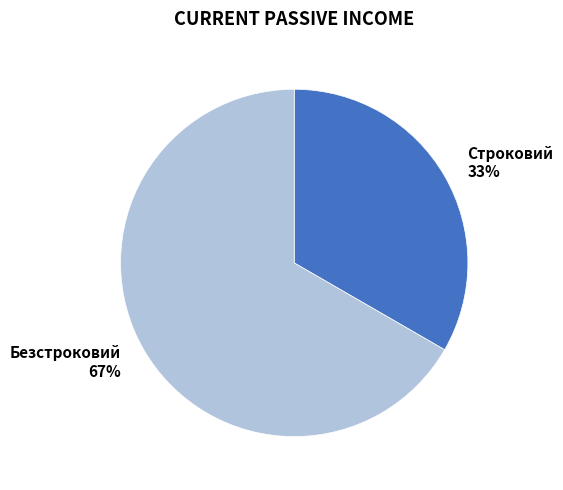

To the nearest percent, what percentage of the pie is Строковий?

33%